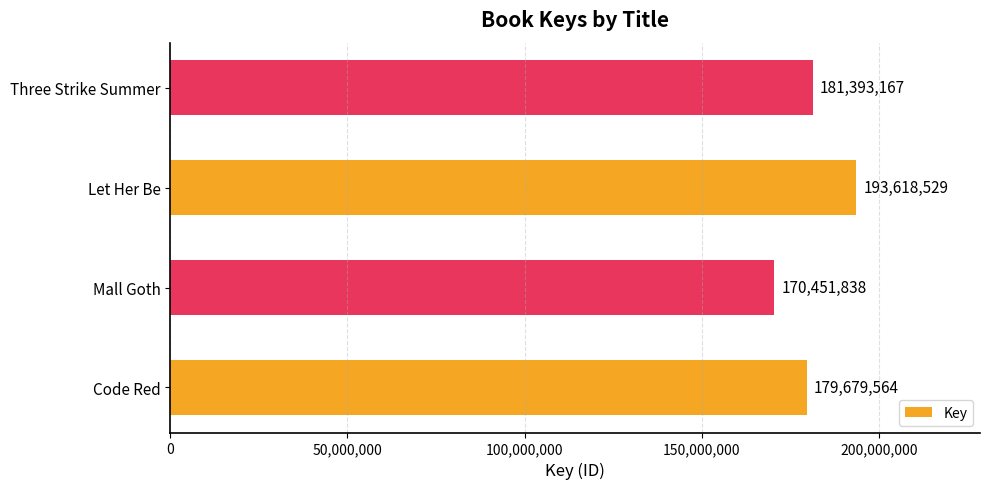

How many data points does each series have?

4